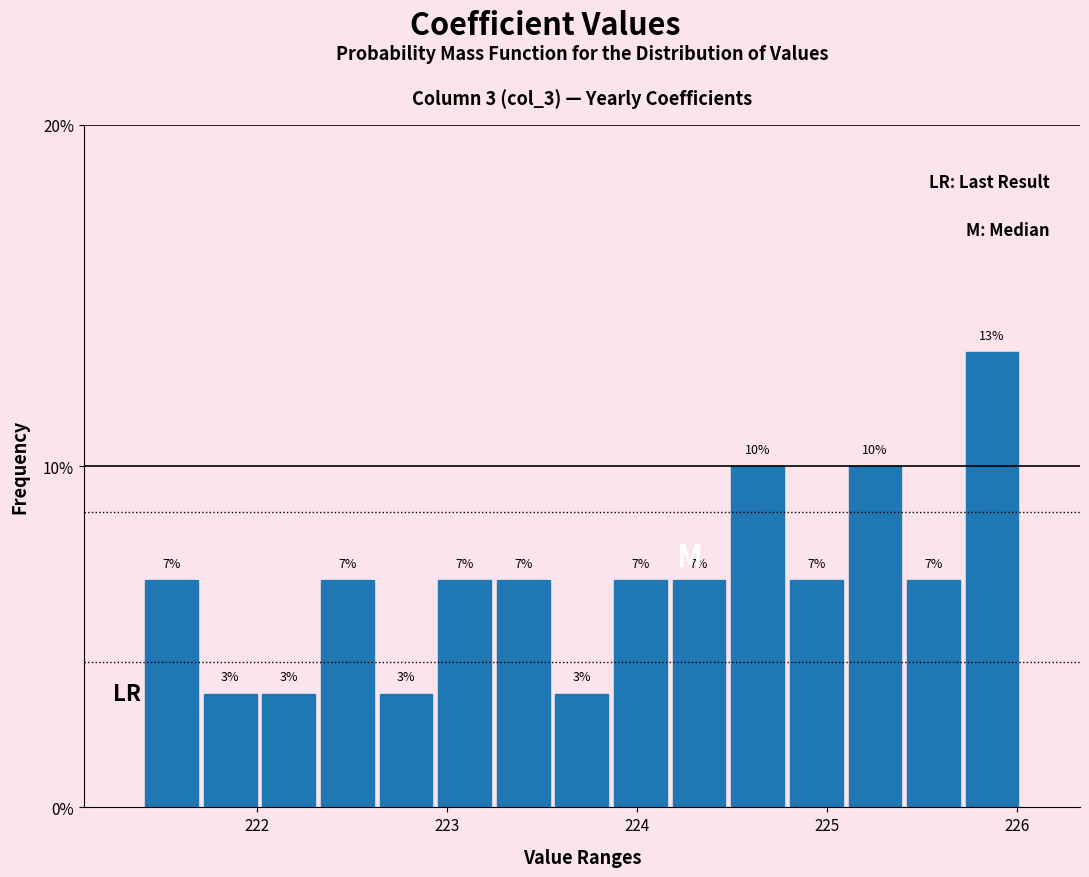

Around what value on the x-axis is the tallest bar? Give the approximate position of its centre, as read against the axis.

225.9